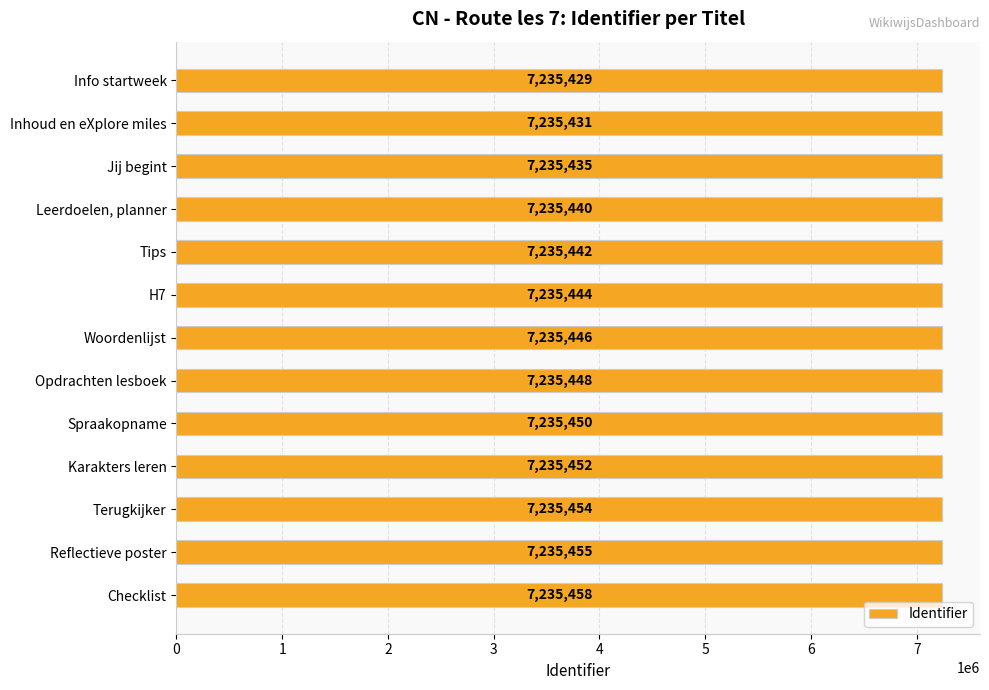

Rank the categories by value from highest to lowest.

Checklist, Reflectieve poster, Terugkijker, Karakters leren, Spraakopname, Opdrachten lesboek, Woordenlijst, H7, Tips, Leerdoelen, planner, Jij begint, Inhoud en eXplore miles, Info startweek